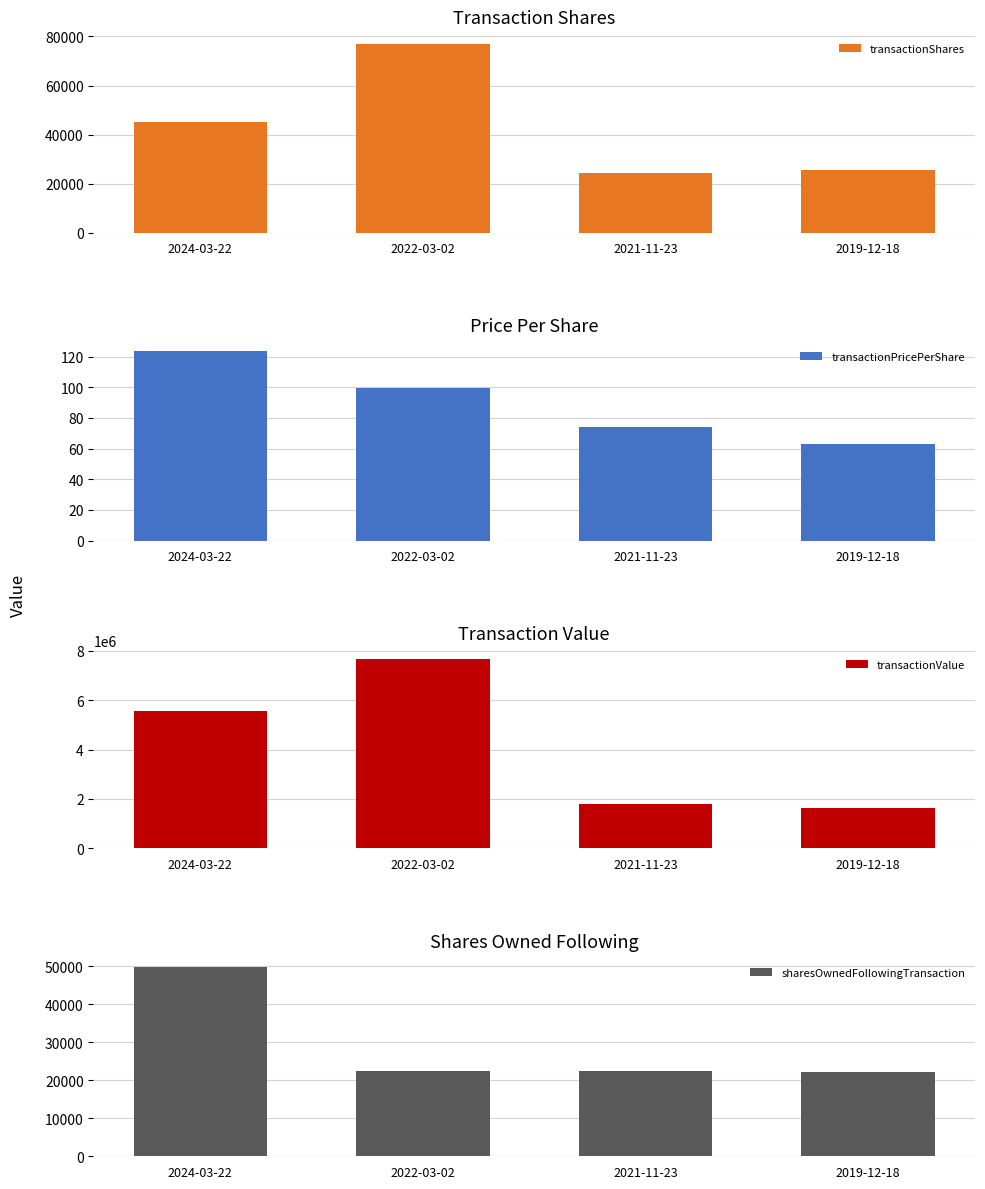

How many groups of bars are there?

4